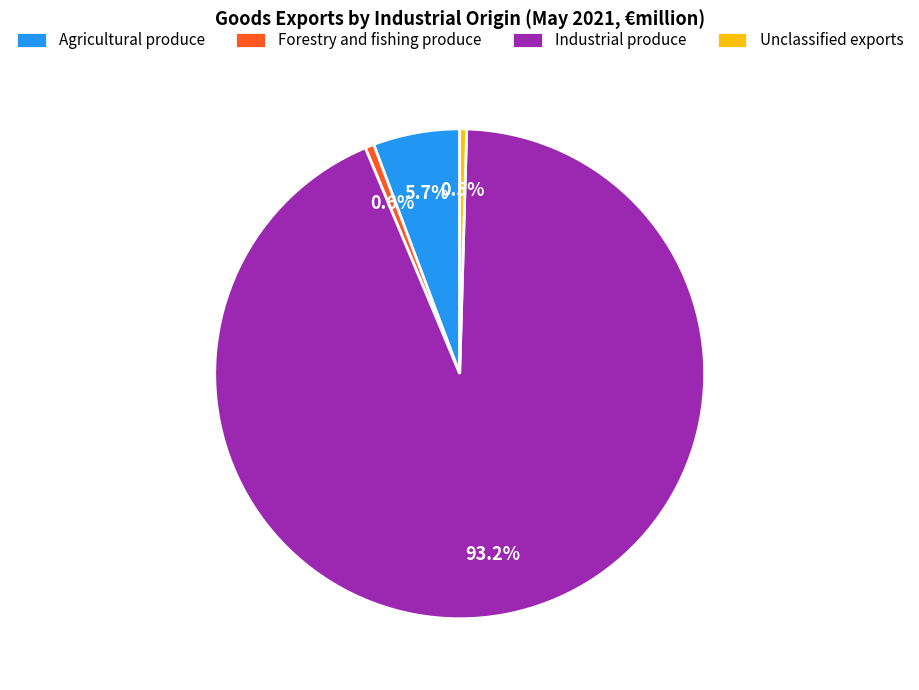

Approximately how many times larger is the value at Agricultural produce compared to Forestry and fishing produce?

9.7